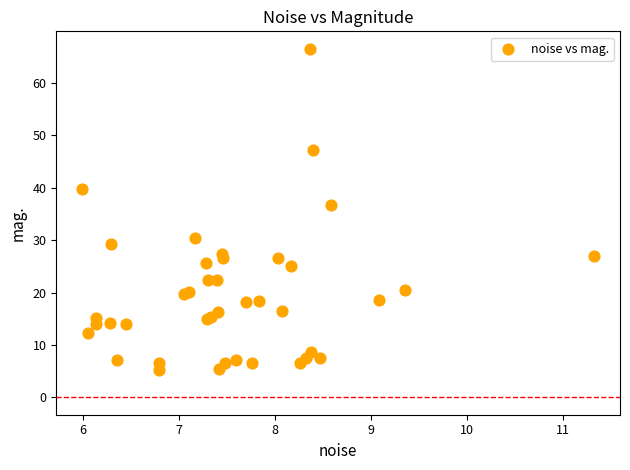

What Y value in the scatter plot is closest to 35?

36.8